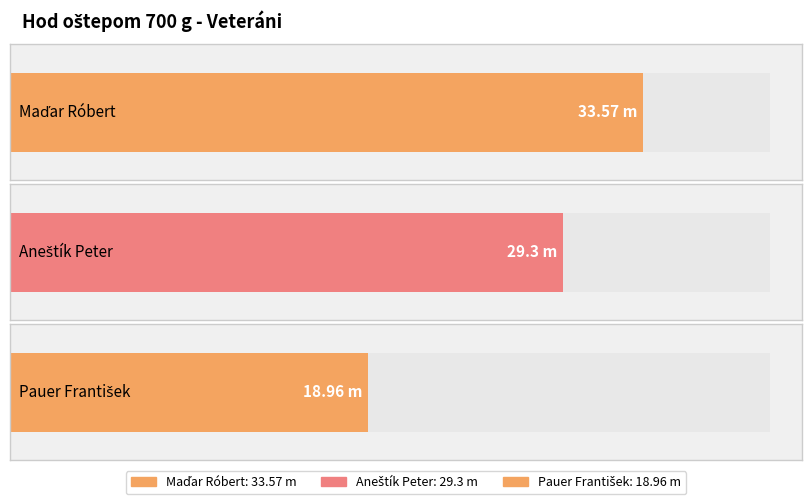

Reading left to right, list all the values displayed in this chart.

Maďar Róbert=33.6	Aneštík Peter=29.3	Pauer František=19.0